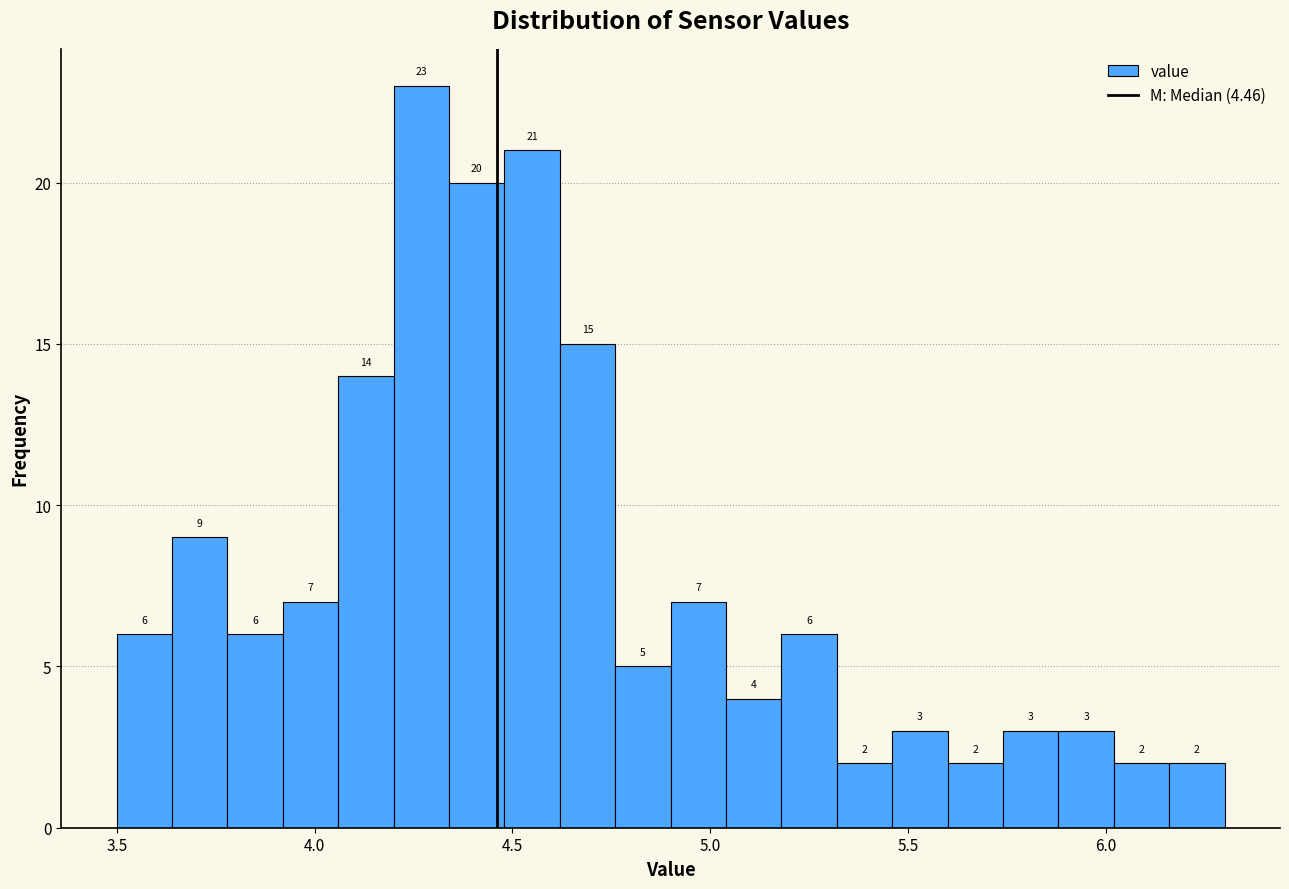

Read against the x-axis, roughly where is the centre of the tallest bar?

4.25